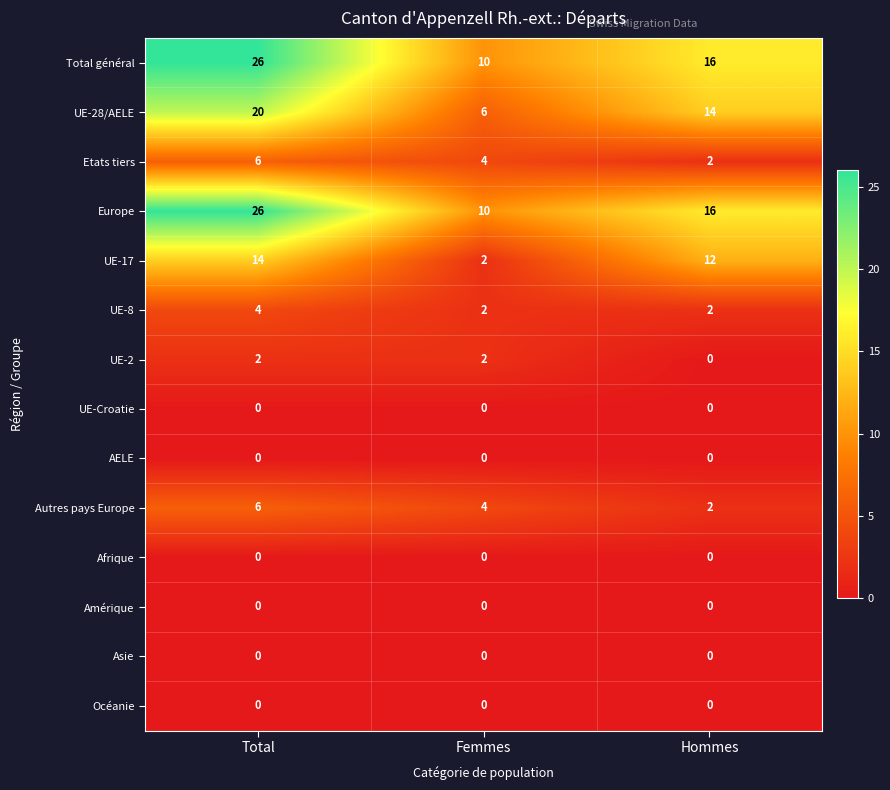

The value of UE-28/AELE at Femmes is 10. True or false?

False